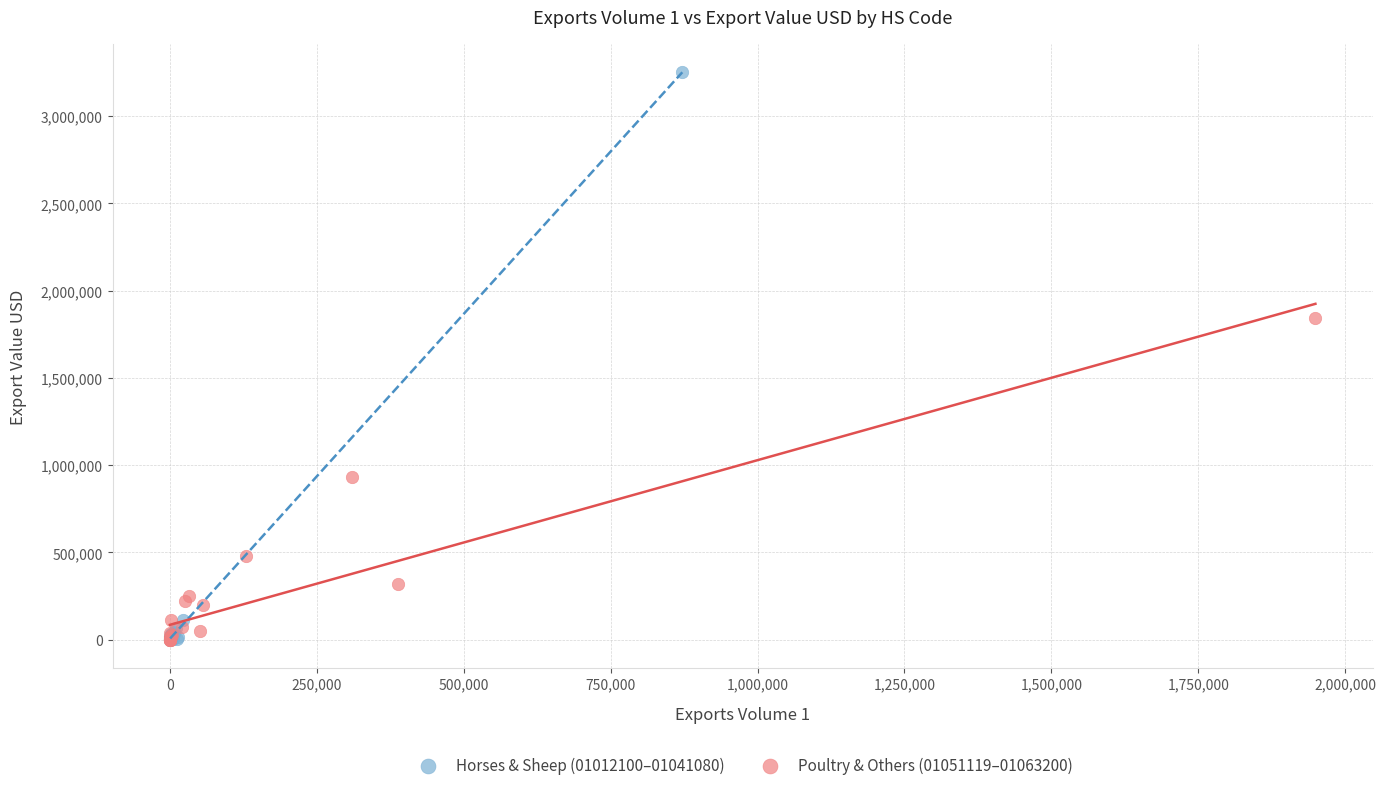

Which series has the largest Y range (max minus min)?

Horses & Sheep (01012100–01041080)